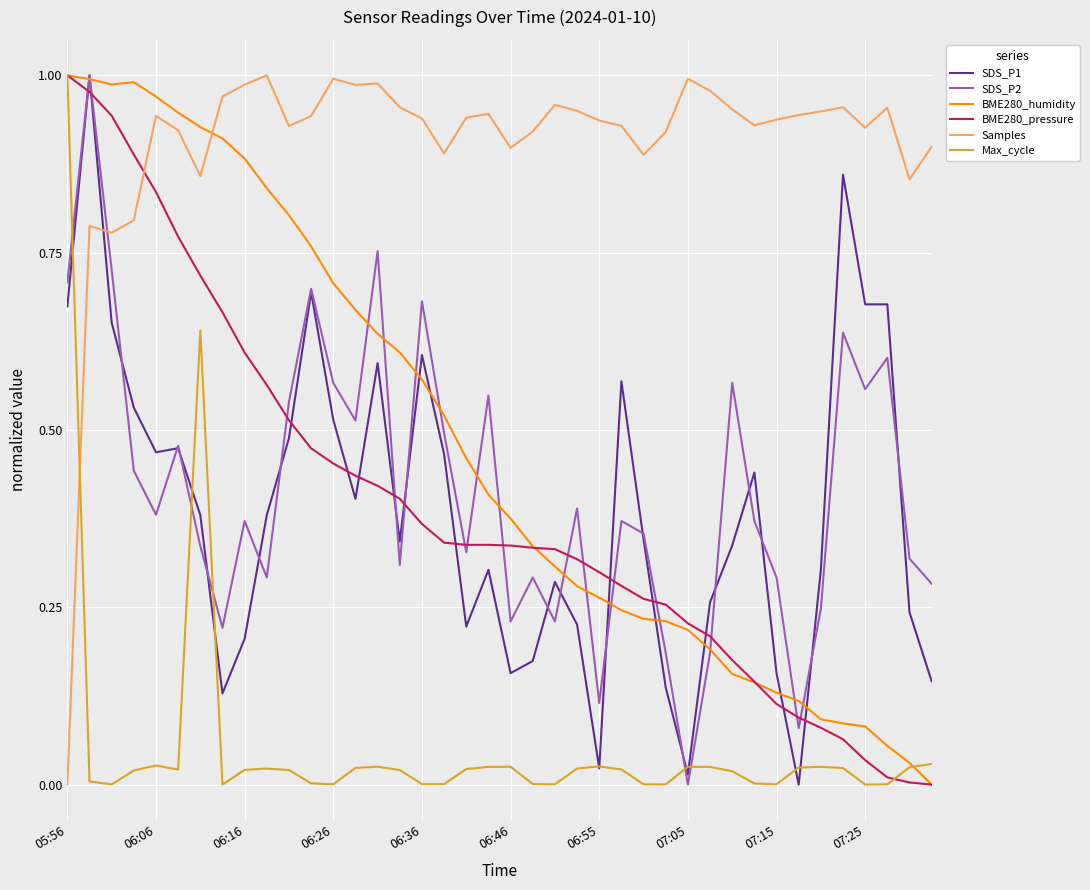

Which series has the largest total across all categories?

Samples